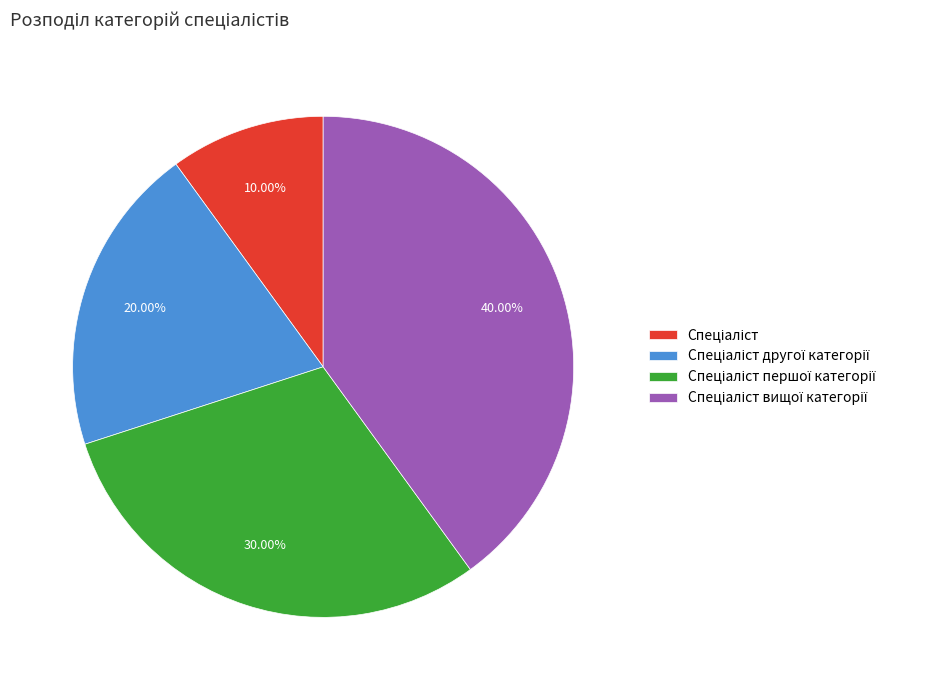

Is there any slice that represents more than half of the pie?

No